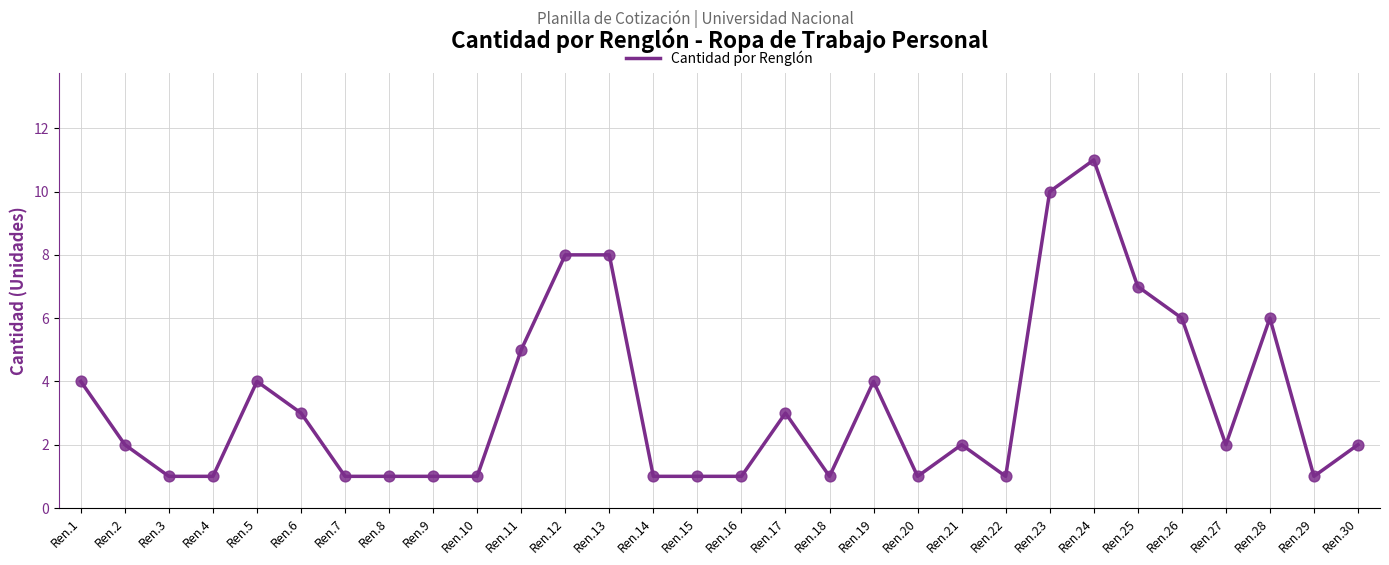

Between Ren.2 and Ren.19, which is larger?

Ren.19